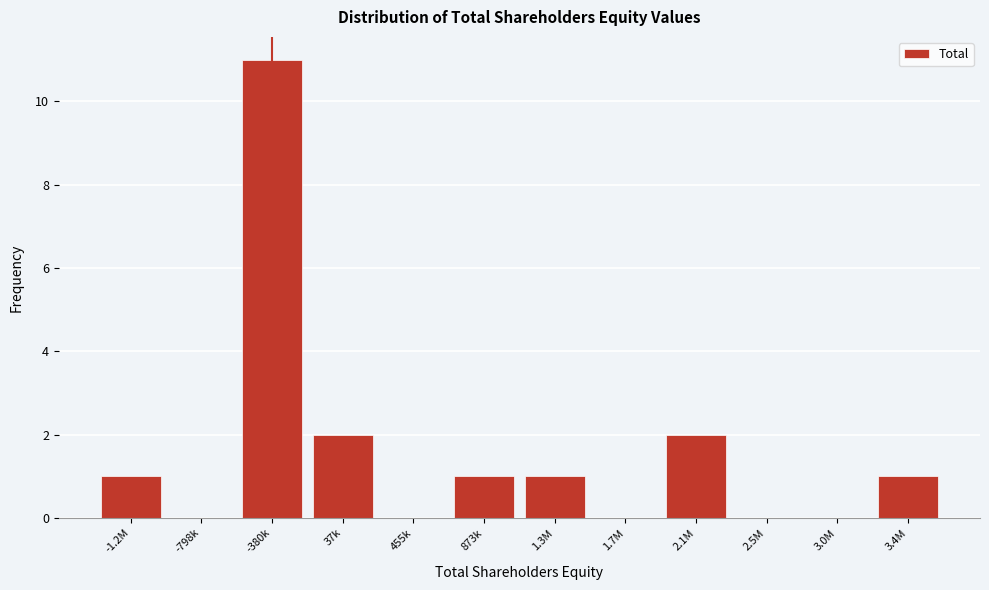

Reading left to right, list all the values displayed in this chart.

-1.2M=1	-798k=0	-380k=11	37k=2	455k=0	873k=1	1.3M=1	1.7M=0	2.1M=2	2.5M=0	3.0M=0	3.4M=1